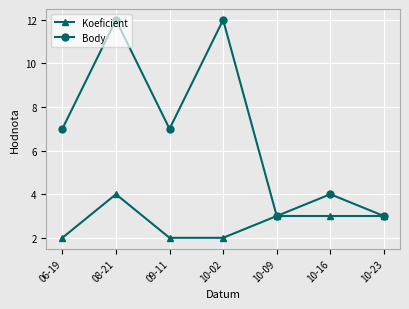

What is the highest value of the Body series?

12